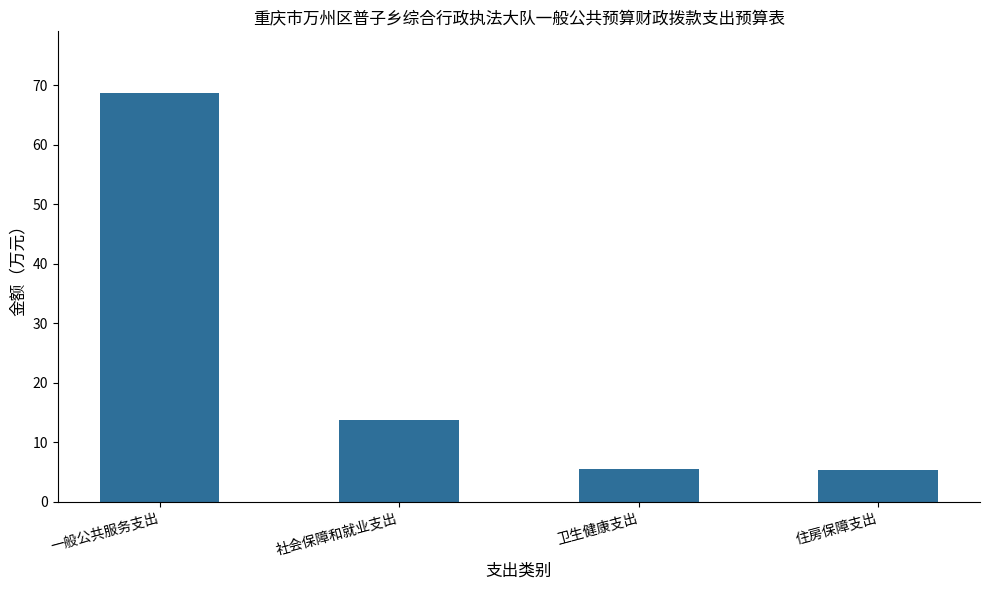

What is the minimum value shown in the chart?

5.4